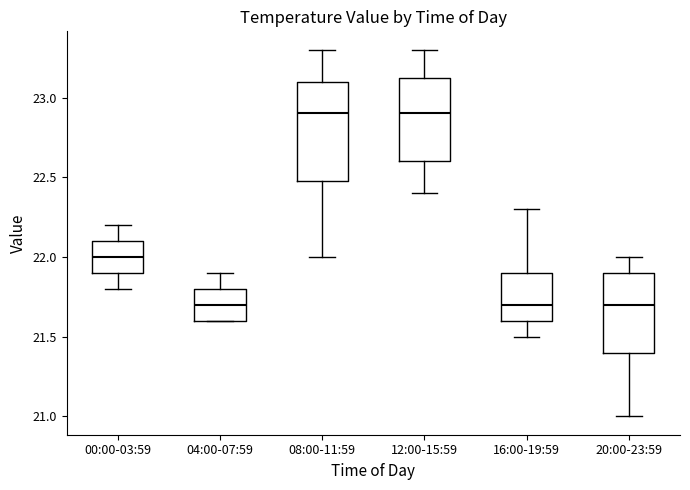

Which box is the tallest, from its lower edge to its upper edge?

08:00-11:59